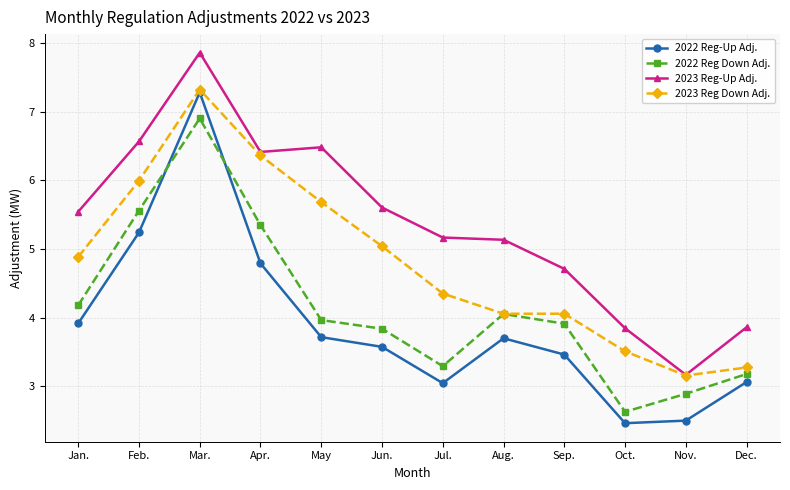

Between Aug. and Oct., which series saw the biggest shift?

2022 Reg Down Adj.